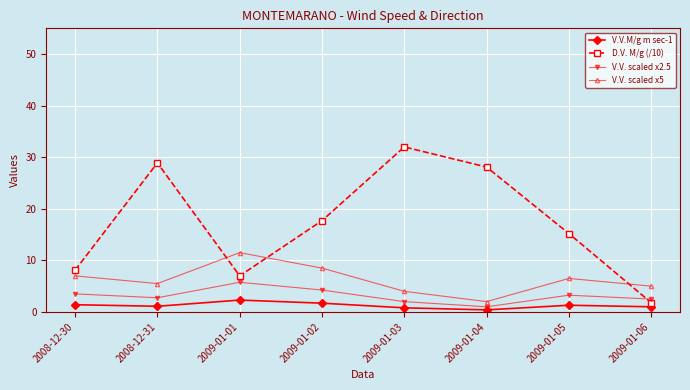

The value of V.V. scaled x2.5 at 2009-01-02 is 6.7. True or false?

False